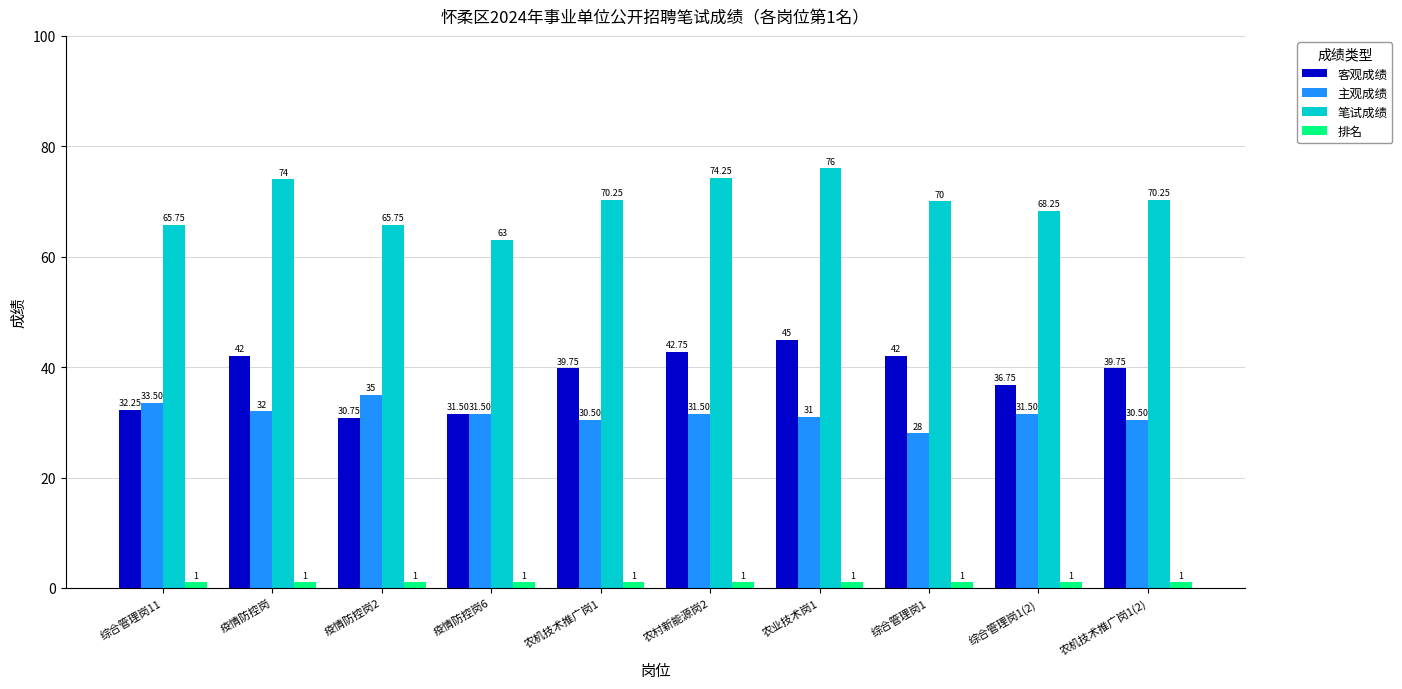

Rank the series at 综合管理岗1(2) from highest to lowest value.

笔试成绩, 客观成绩, 主观成绩, 排名